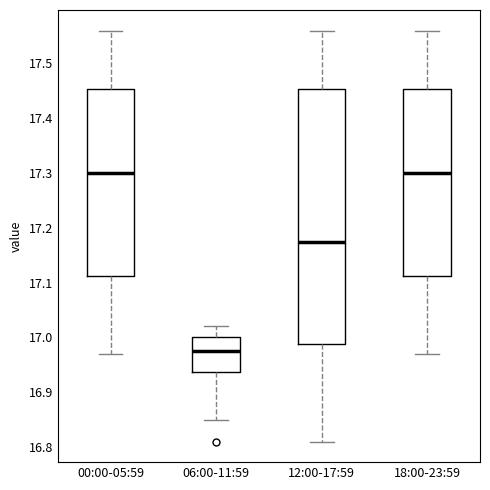

Which box has the lowest median line?

06:00-11:59